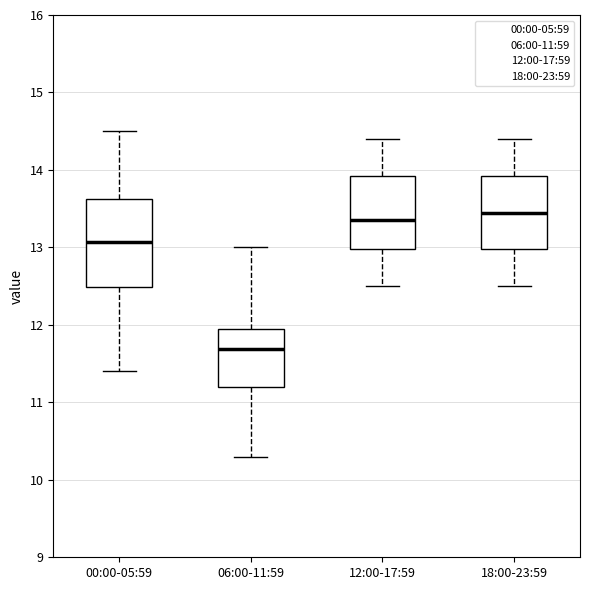

Which box is the tallest, from its lower edge to its upper edge?

00:00-05:59